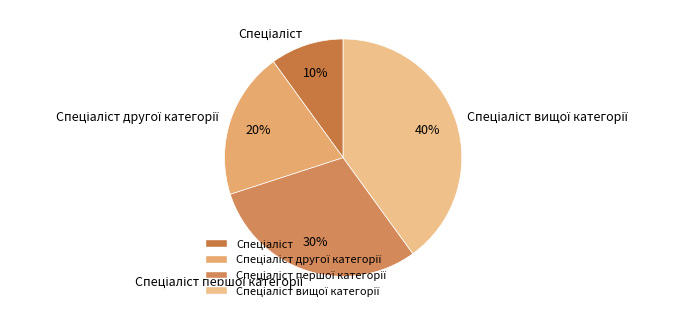

To the nearest percent, what is the average slice percentage?

25%